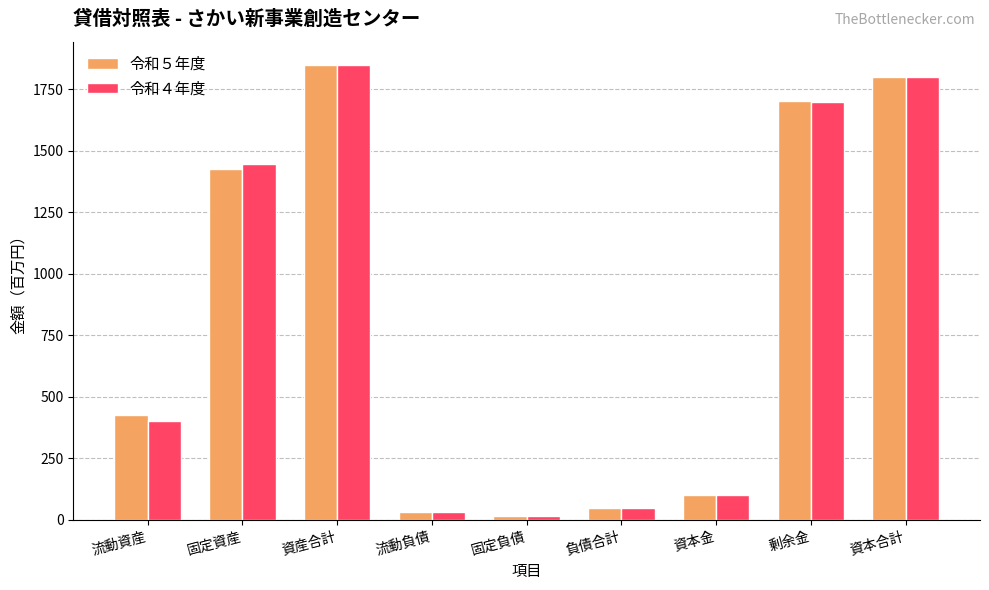

The value of 令和５年度 at 資産合計 is 883.2. True or false?

False